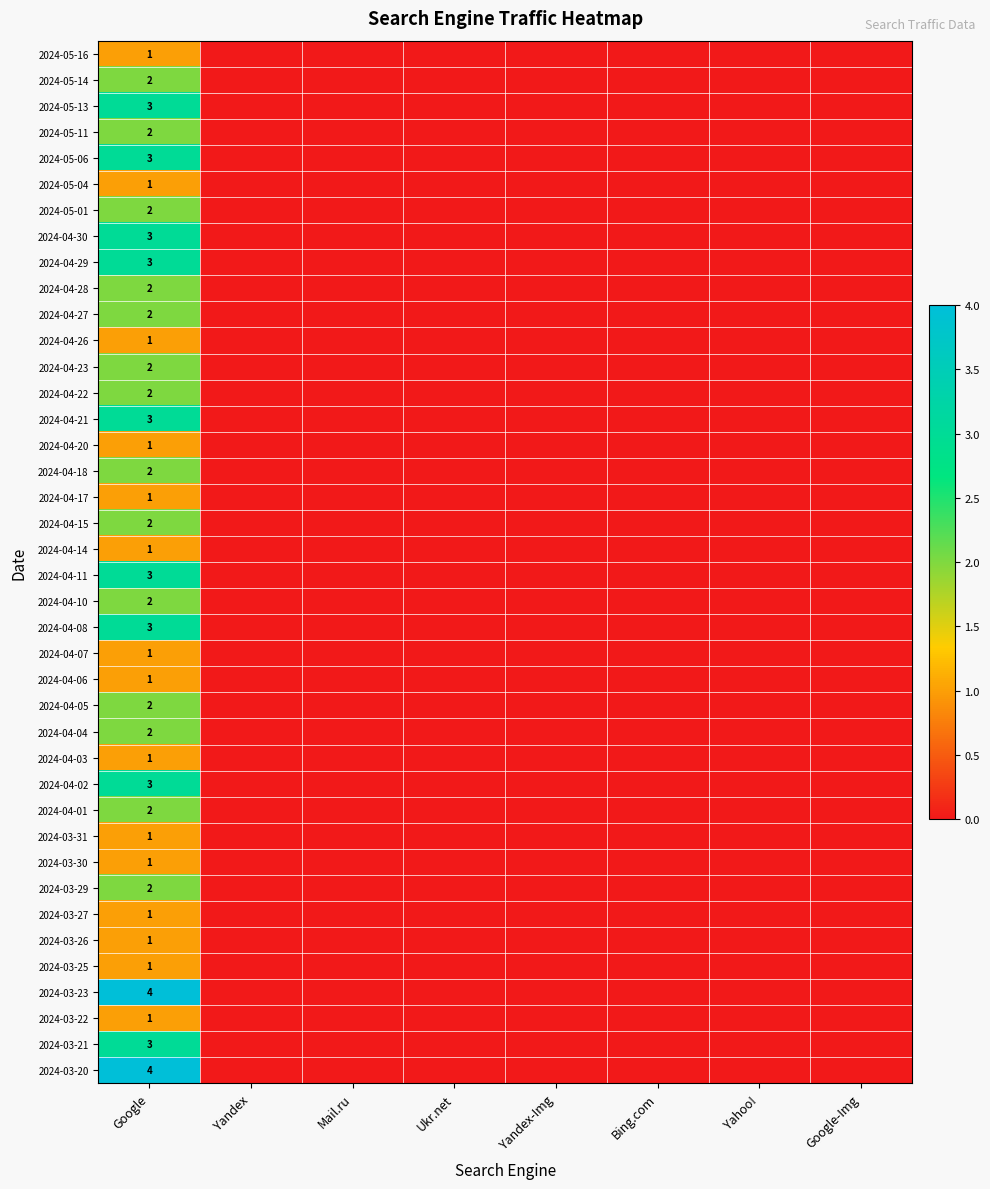

Is it true that 2024-04-08 equals 1 at Google?

False